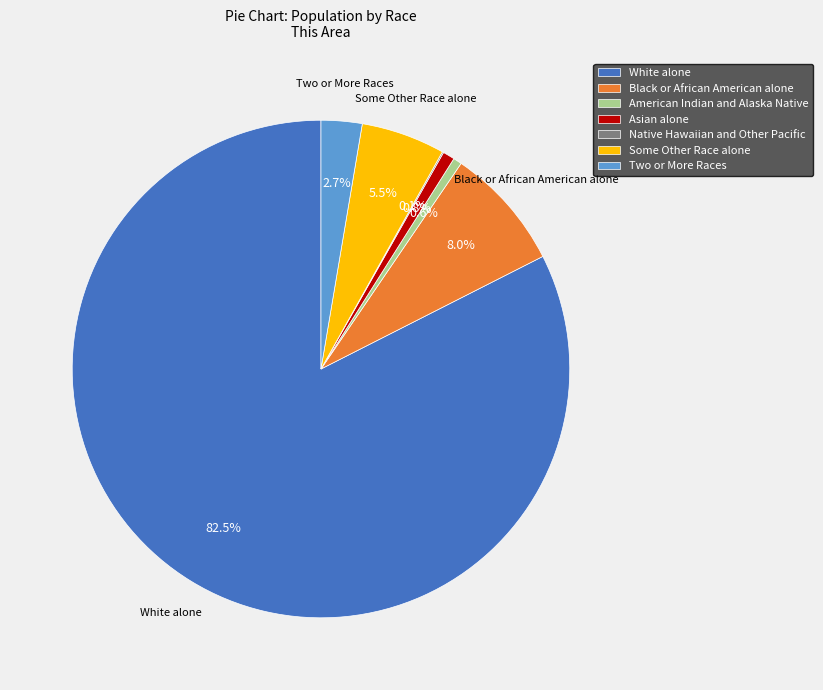

Which slice is the largest?

White alone